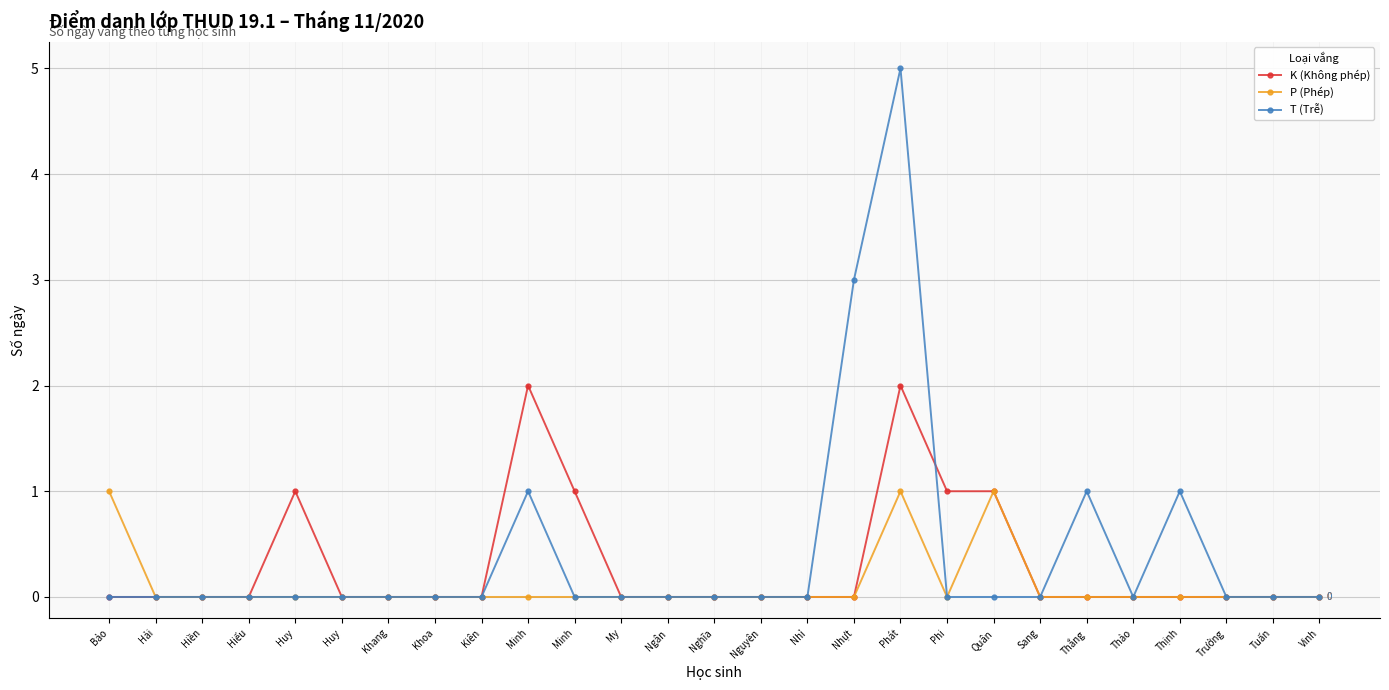

Reading right to left, extract all data points from this chart.

K (Không phép): Vinh=0	Tuấn=0	Trưởng=0	Thịnh=0	Thảo=0	Thắng=0	Sang=0	Quân=1	Phi=1	Phát=2	Nhựt=0	Nhỉ=0	Nguyên=0	Nghĩa=0	Ngân=0	My=0	Minh=1	Minh=2	Kiên=0	Khoa=0	Khang=0	Huy=0	Huy=1	Hiếu=0	Hiền=0	Hải=0	Bảo=0
P (Phép): Vinh=0	Tuấn=0	Trưởng=0	Thịnh=0	Thảo=0	Thắng=0	Sang=0	Quân=1	Phi=0	Phát=1	Nhựt=0	Nhỉ=0	Nguyên=0	Nghĩa=0	Ngân=0	My=0	Minh=0	Minh=0	Kiên=0	Khoa=0	Khang=0	Huy=0	Huy=0	Hiếu=0	Hiền=0	Hải=0	Bảo=1
T (Trễ): Vinh=0	Tuấn=0	Trưởng=0	Thịnh=1	Thảo=0	Thắng=1	Sang=0	Quân=0	Phi=0	Phát=5	Nhựt=3	Nhỉ=0	Nguyên=0	Nghĩa=0	Ngân=0	My=0	Minh=0	Minh=1	Kiên=0	Khoa=0	Khang=0	Huy=0	Huy=0	Hiếu=0	Hiền=0	Hải=0	Bảo=0